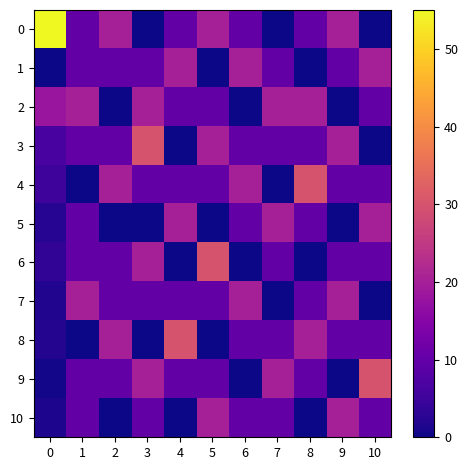

What is the difference between the highest and lowest values at 1?

20.0